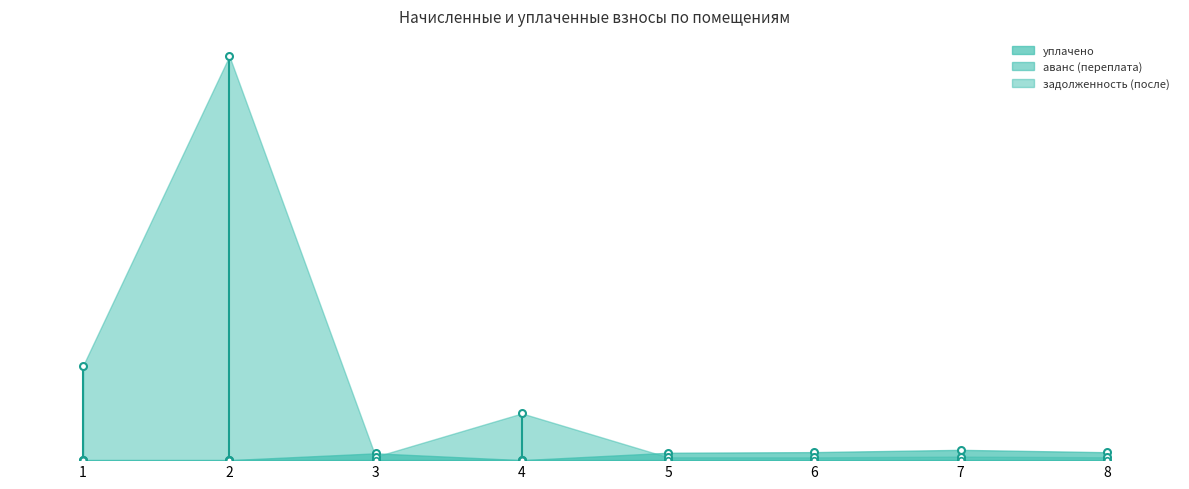

What is the difference between the highest and lowest values at 4?

5623.2